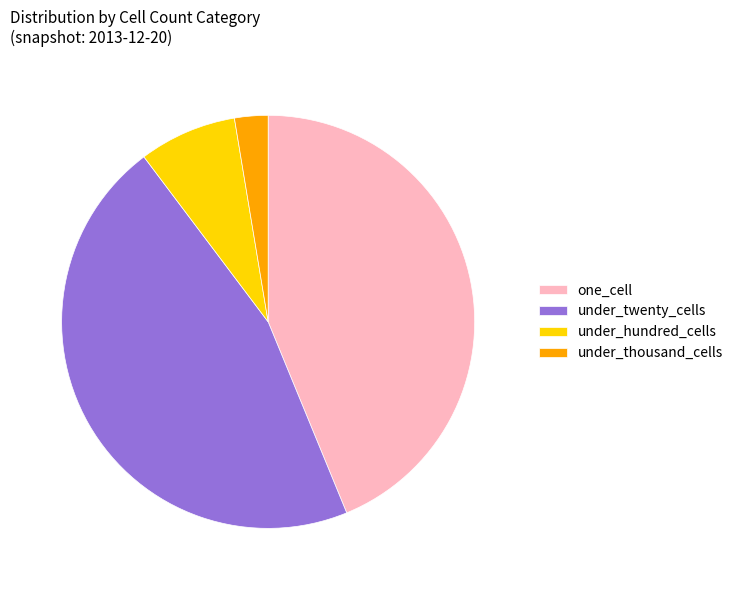

Count the number of slices in the pie.

4